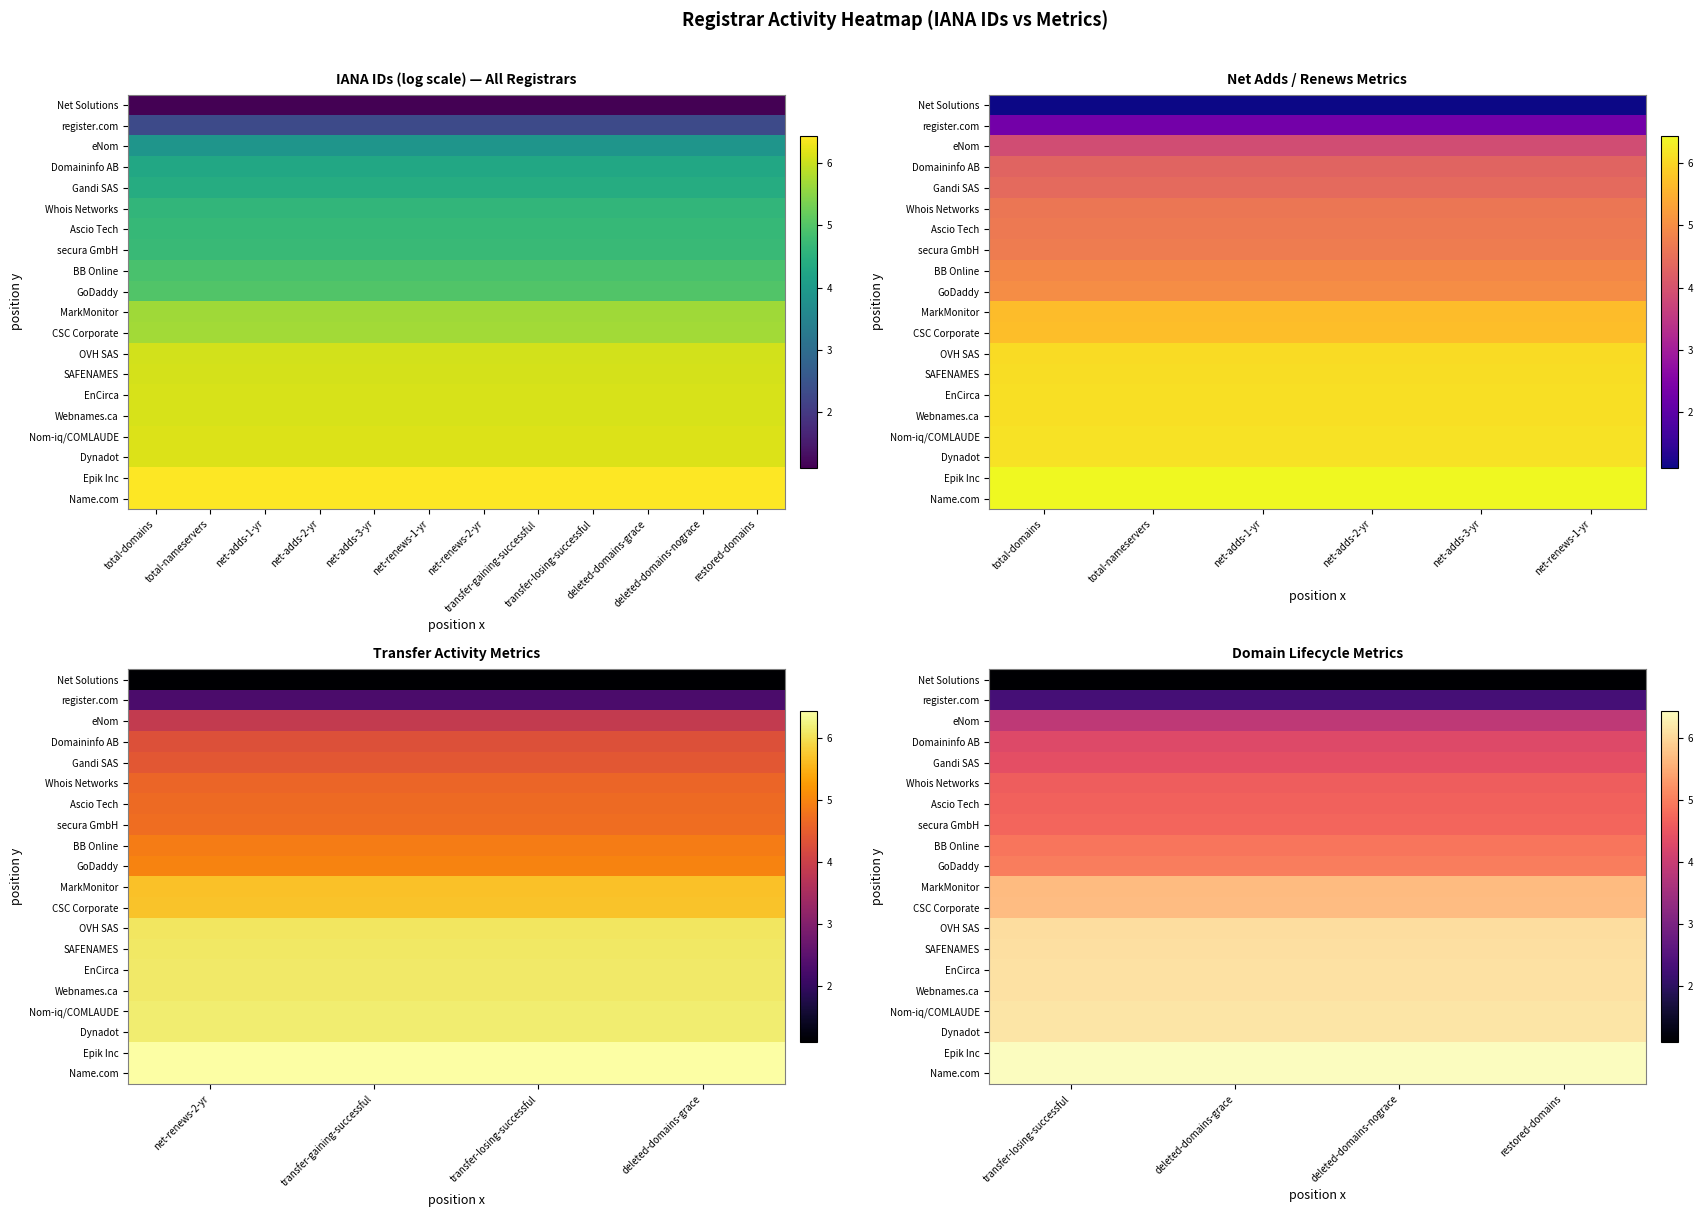

List the series in order of their peak value, highest first.

Name.com, Epik Inc, Dynadot, Nom-iq/COMLAUDE, Webnames.ca, EnCirca, SAFENAMES, OVH SAS, CSC Corporate, MarkMonitor, GoDaddy, BB Online, secura GmbH, Ascio Tech, Whois Networks, Gandi SAS, Domaininfo AB, eNom, register.com, Net Solutions